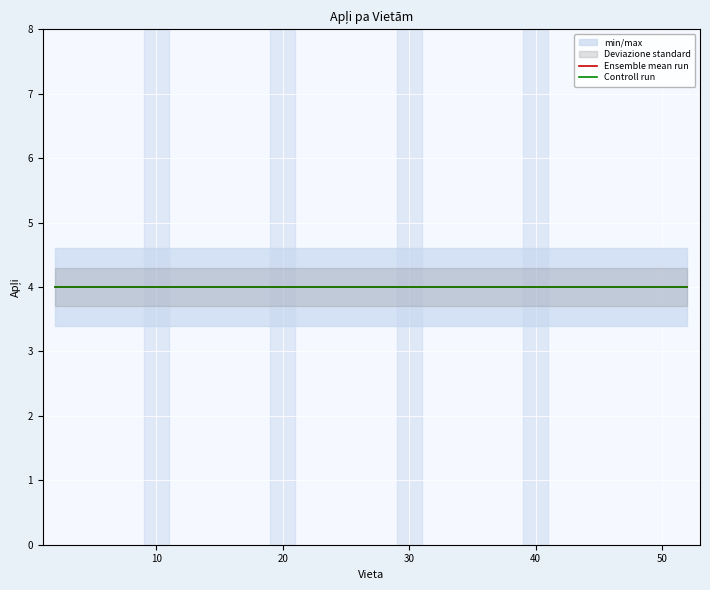

Between 22 and 46, which is larger?

22